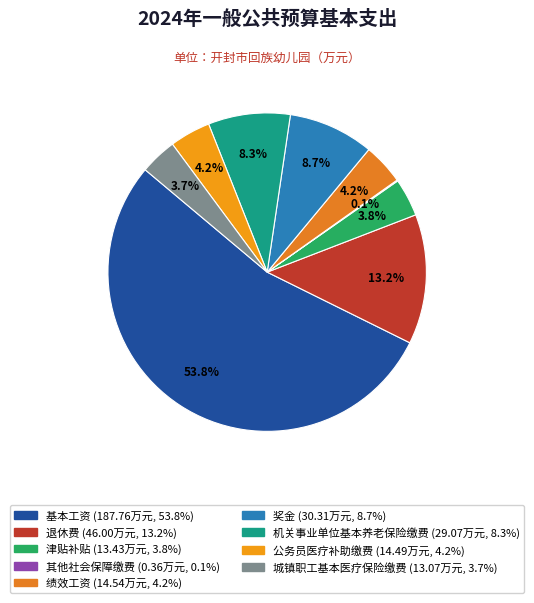

Does any single category account for the majority?

Yes